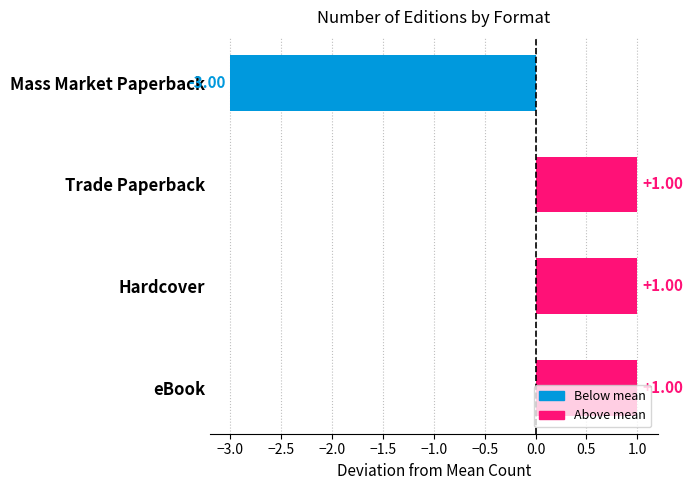

Which has a higher value, Trade Paperback or Mass Market Paperback?

Trade Paperback